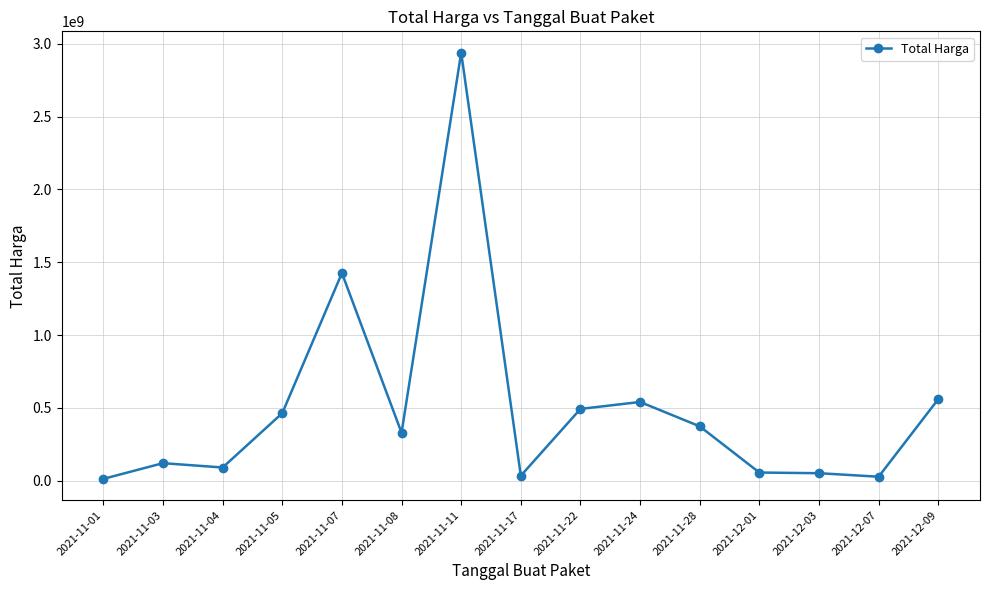

What is the maximum value shown in the chart?

2938963240